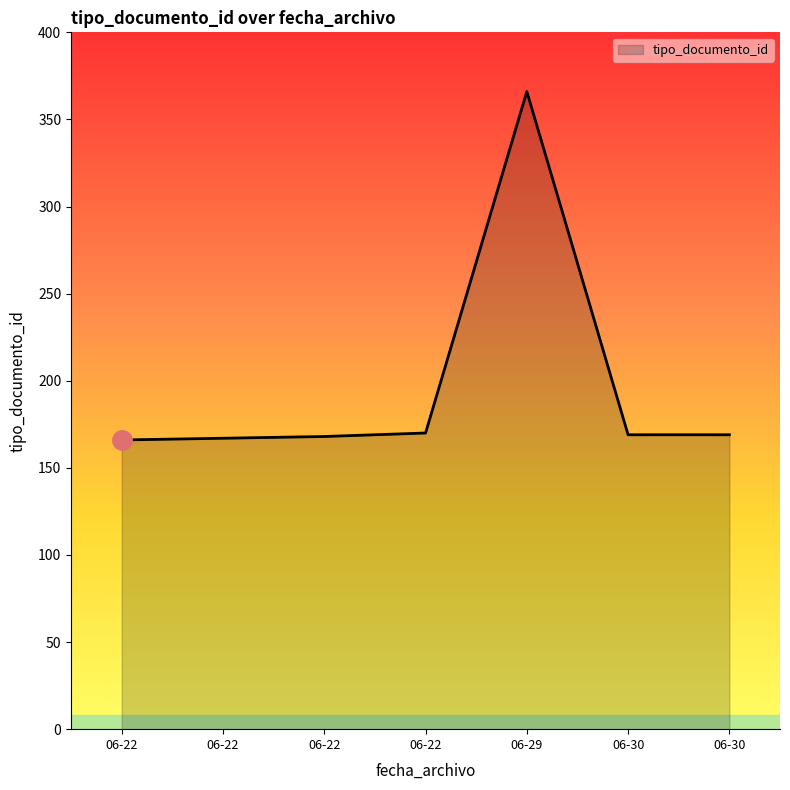

How many values are below 169?

3